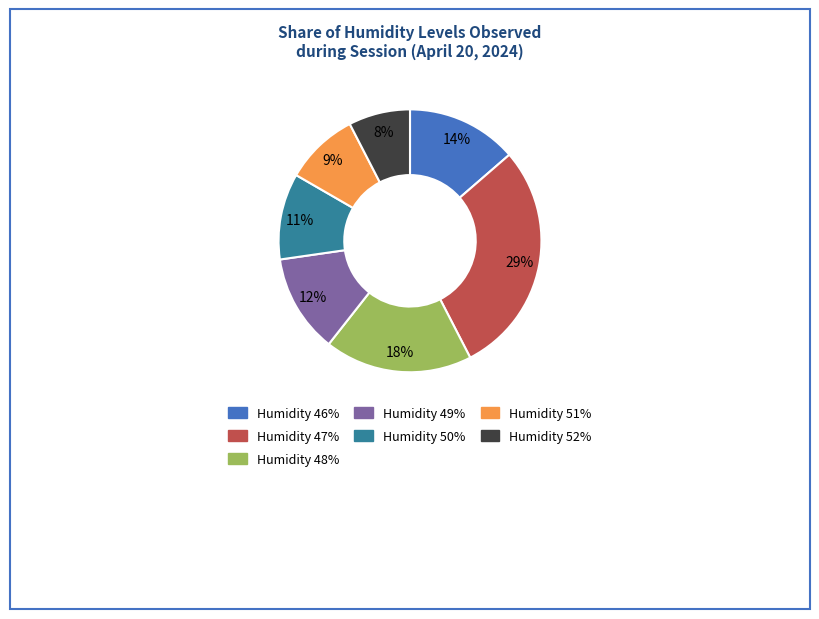

To the nearest percent, what is the difference between the largest and smallest slice percentages?

21%